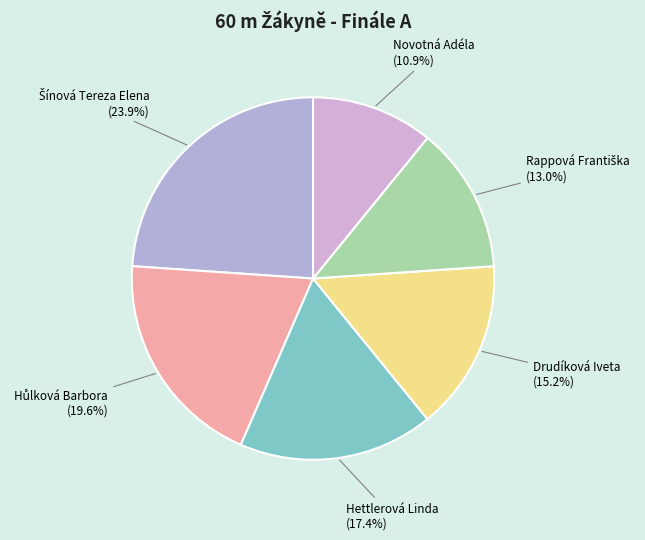

Approximately how many times larger is the value at Novotná Adéla compared to Drudíková Iveta?

0.7